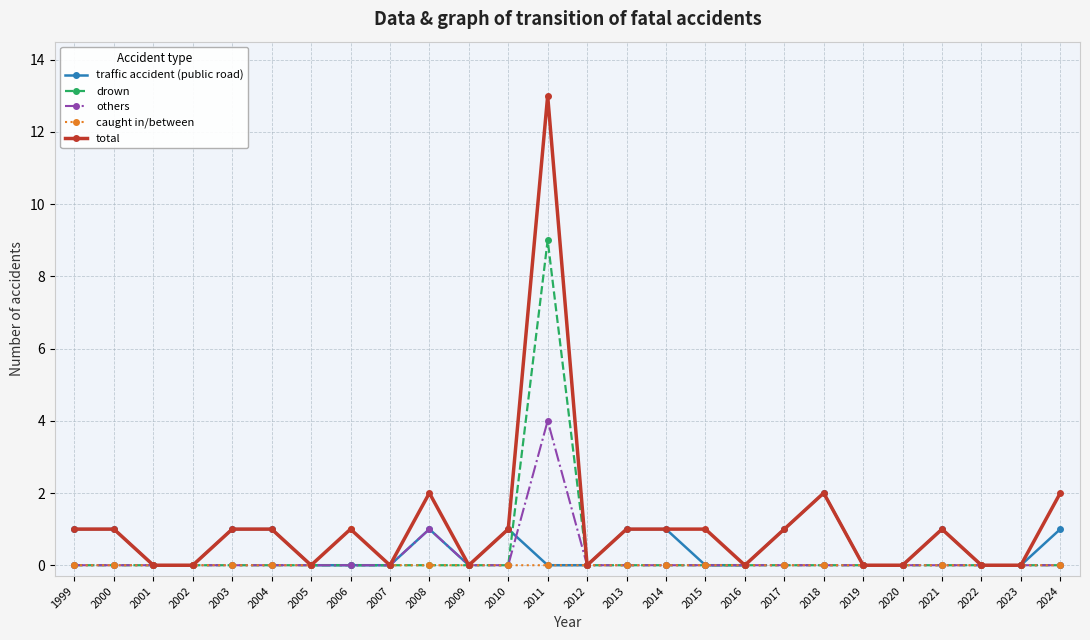

Which series has the largest range (max minus min)?

total